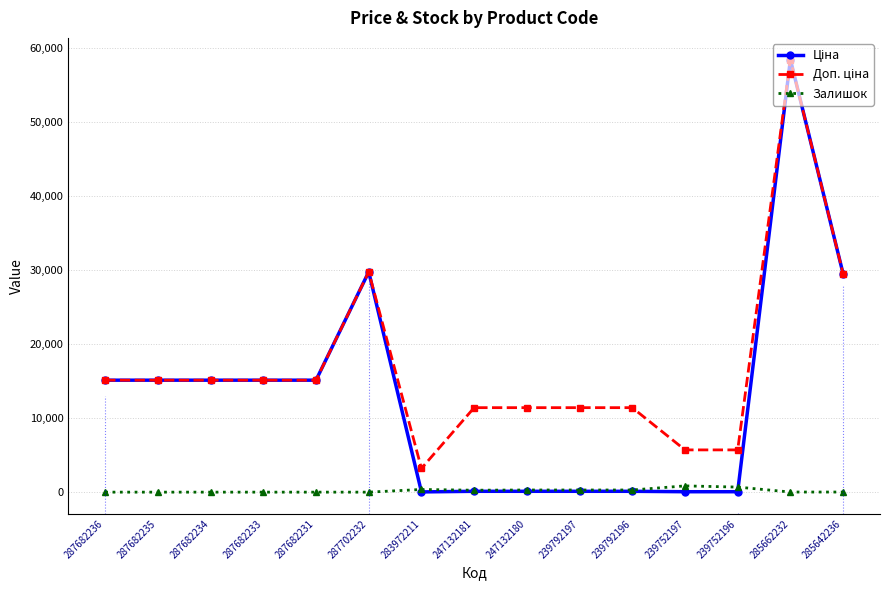

How many lines are shown in the chart?

3